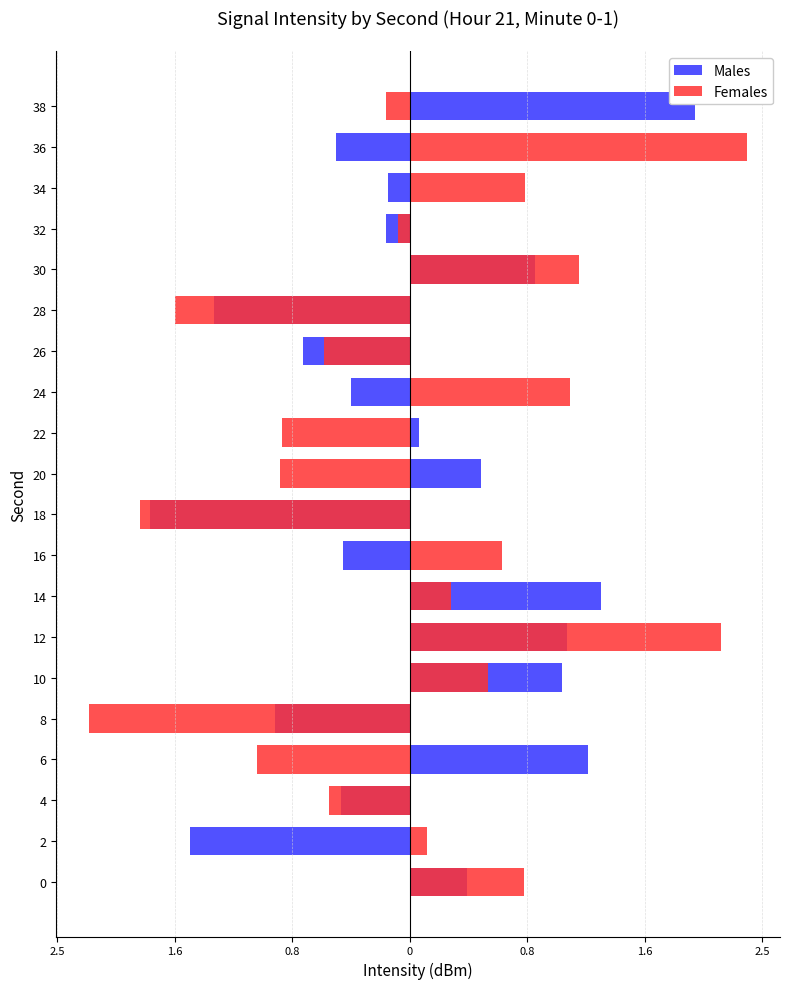

True or false: Females has a value of -0.2 at 38.

False